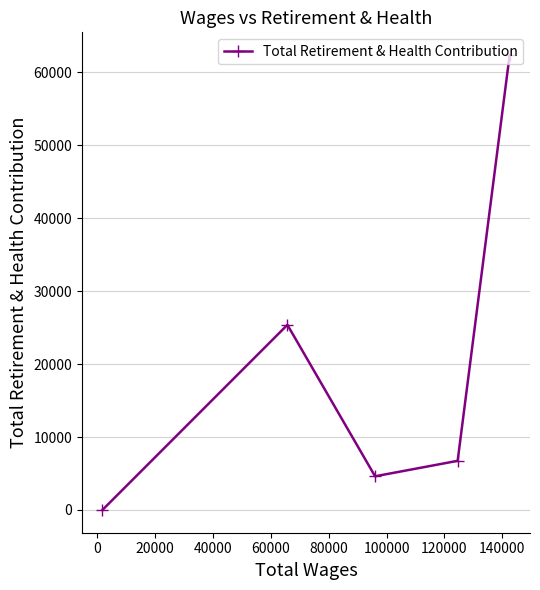

How many categories are shown in the chart?

5